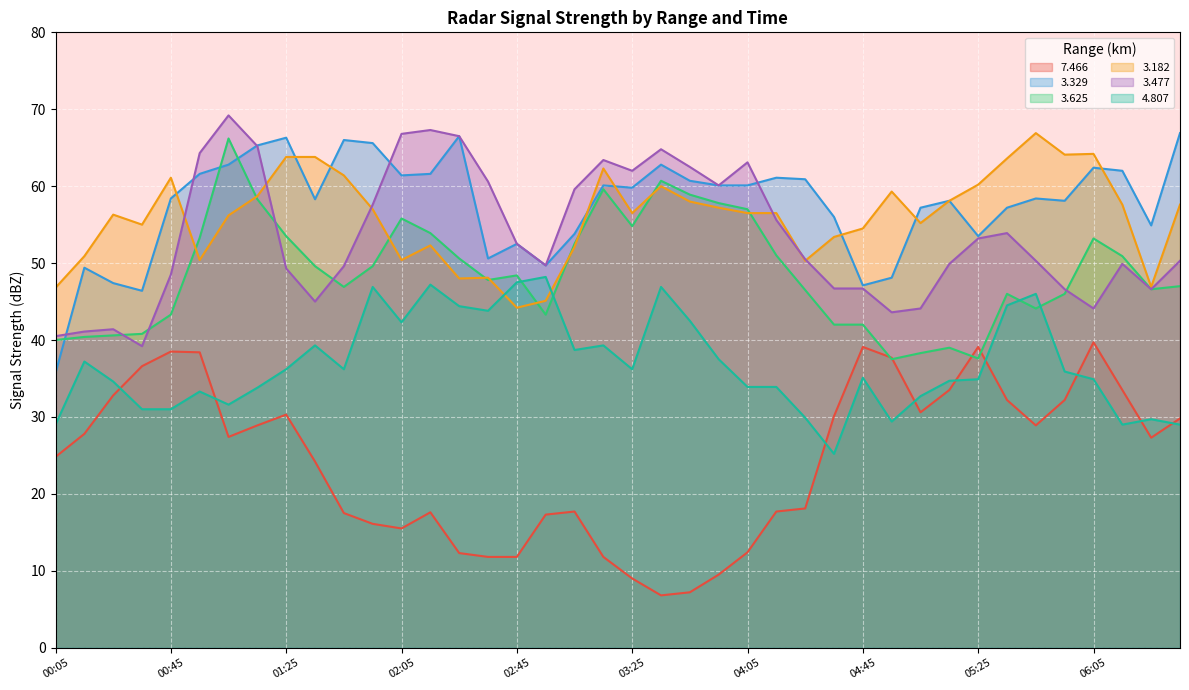

The 3.477 series shows 46.7 at 04:45. True or false?

True